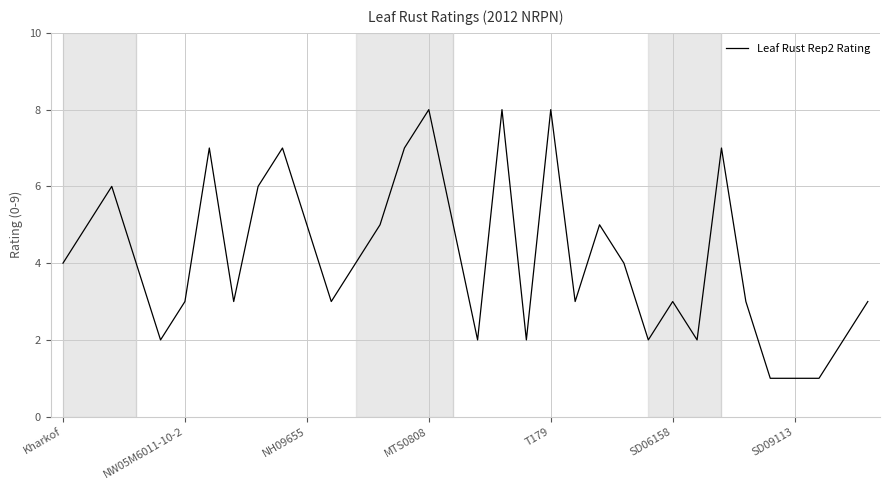

What is the difference between the maximum and minimum values?

7